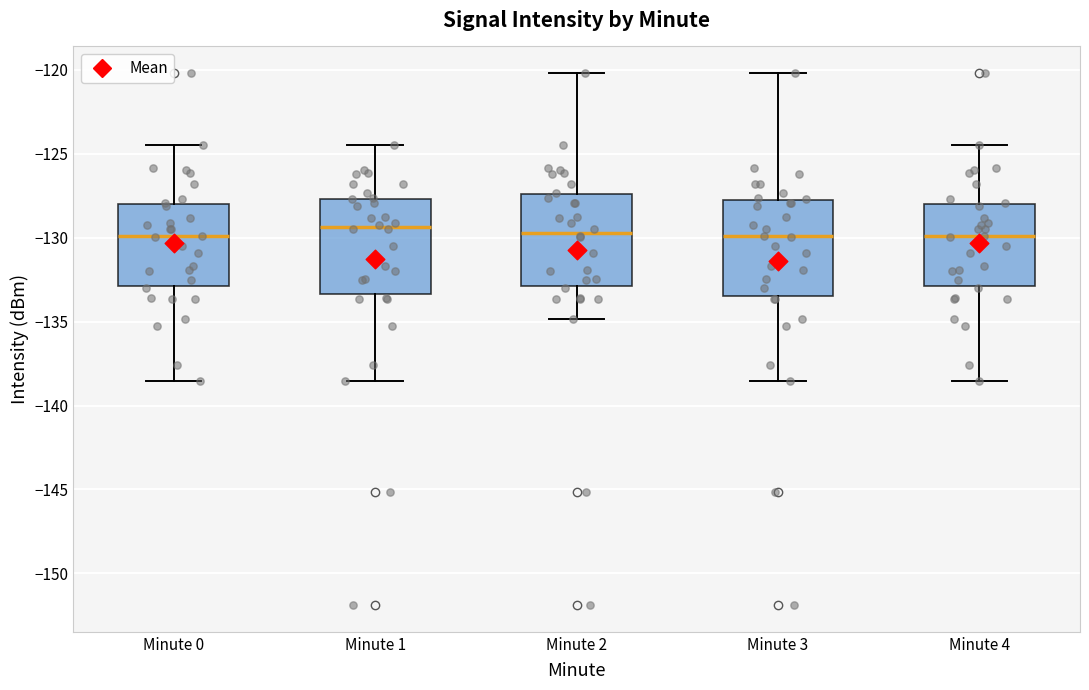

Reading left to right, transcribe this box plot: for each box, give where its median line is, the range the box spans, and where its two whiskers end, as read against the y-axis. The values are not printed on the chart, so give them approximately, as read against the axis.

Minute 0: median -130.0, box -133.0 to -128.0, whiskers -138.5 to -124.5
Minute 1: median -129.5, box -133.5 to -127.5, whiskers -138.5 to -124.5
Minute 2: median -129.5, box -133.0 to -127.5, whiskers -135.0 to -120.0
Minute 3: median -130.0, box -133.5 to -128.0, whiskers -138.5 to -120.0
Minute 4: median -130.0, box -133.0 to -128.0, whiskers -138.5 to -124.5